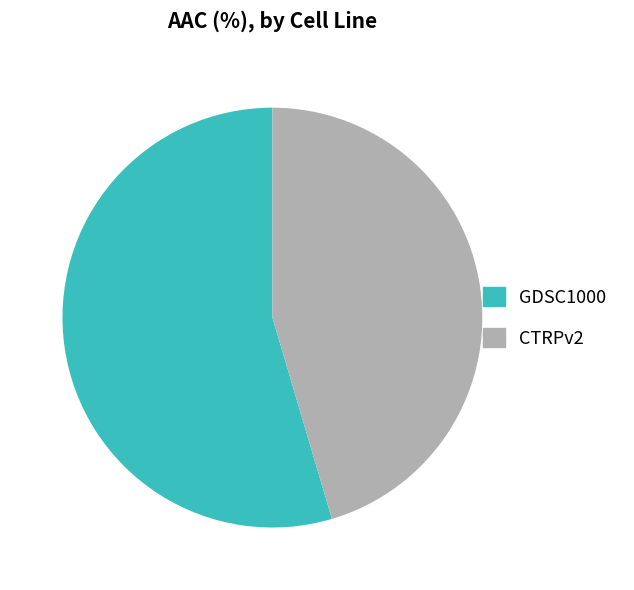

Combined, do GDSC1000 and CTRPv2 account for over 50%?

Yes